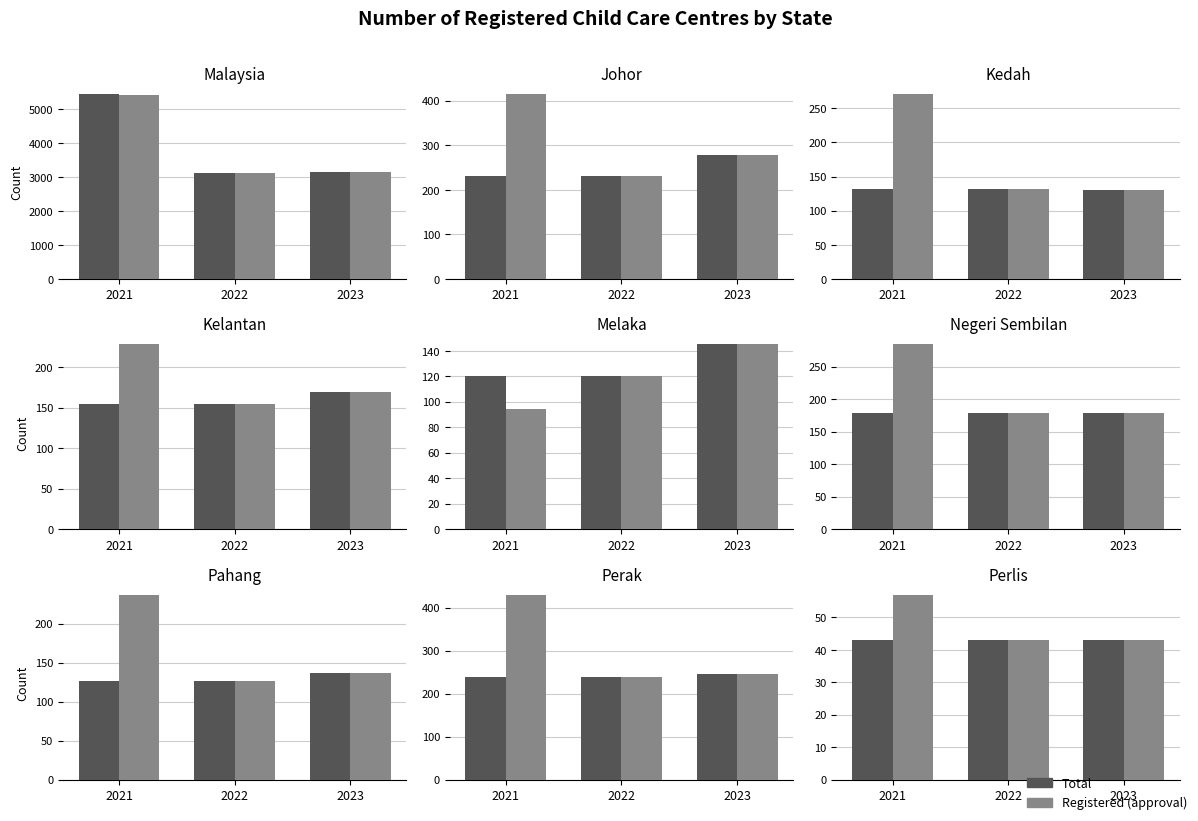

What are all the series names shown in the legend?

Total, Registered (approval)